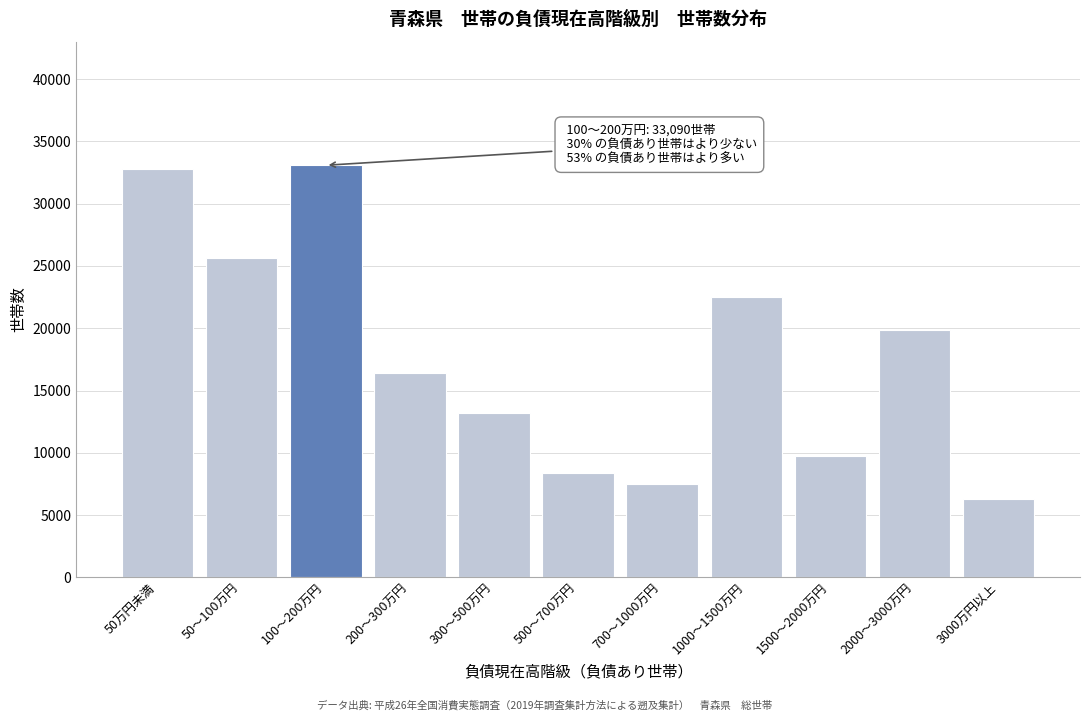

Reading left to right, transcribe all the data shown in this chart.

32787	25618	33090	16416	13233	8404	7478	22480	9714	19847	6279